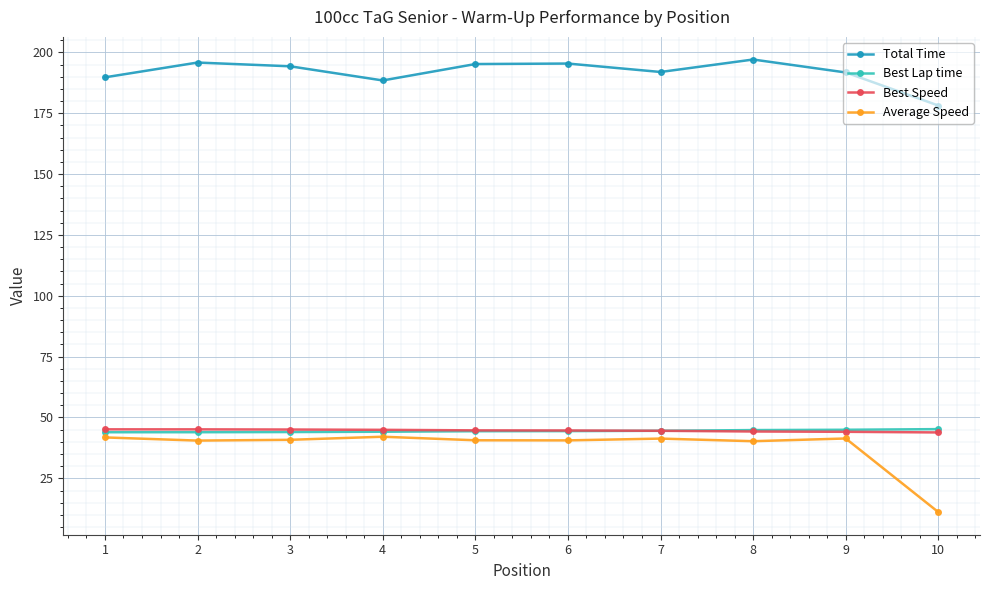

What is the smallest value displayed?

11.1